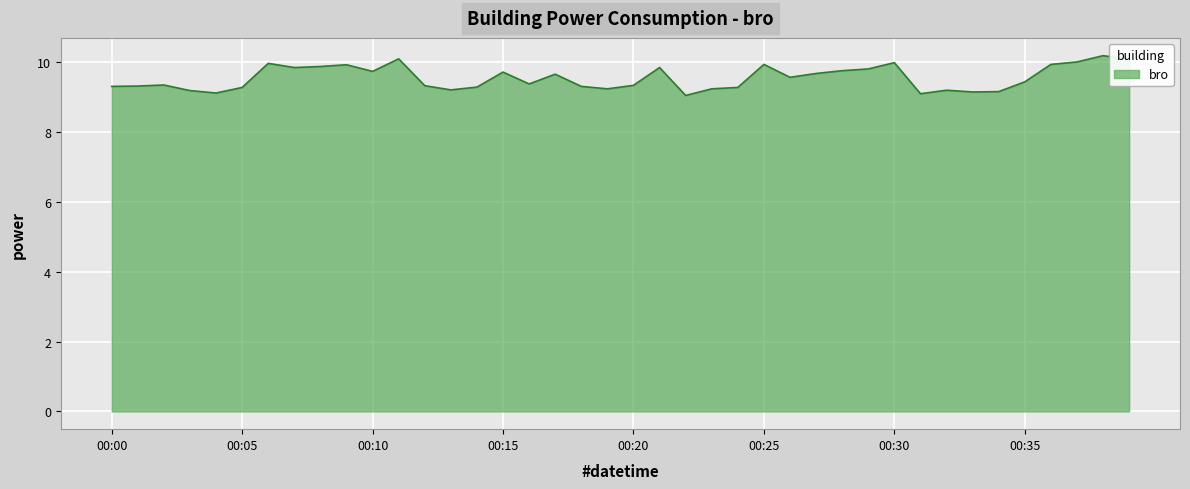

What is the maximum value shown in the chart?

10.2